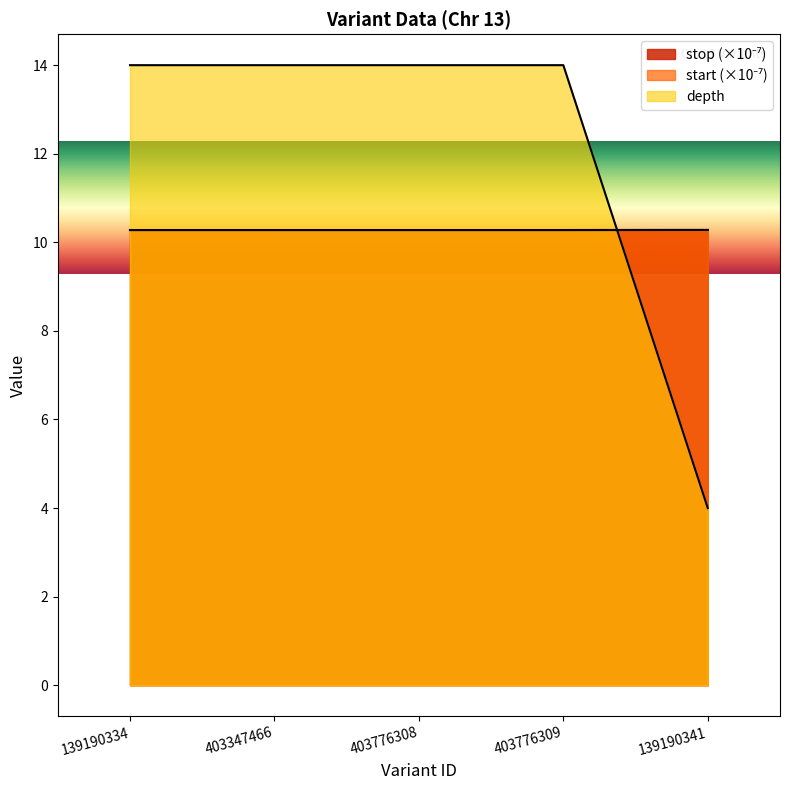

What is the difference between the second highest and minimum values in the depth series?

10.0